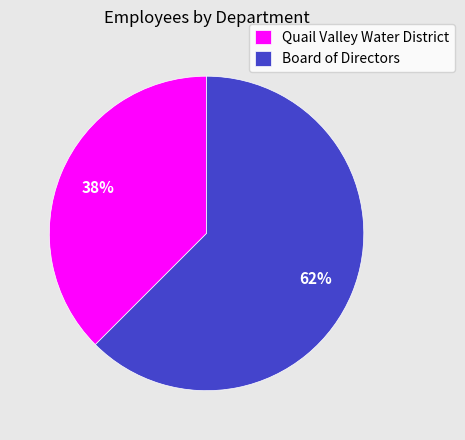

Rank the categories by value from lowest to highest.

Quail Valley Water District, Board of Directors